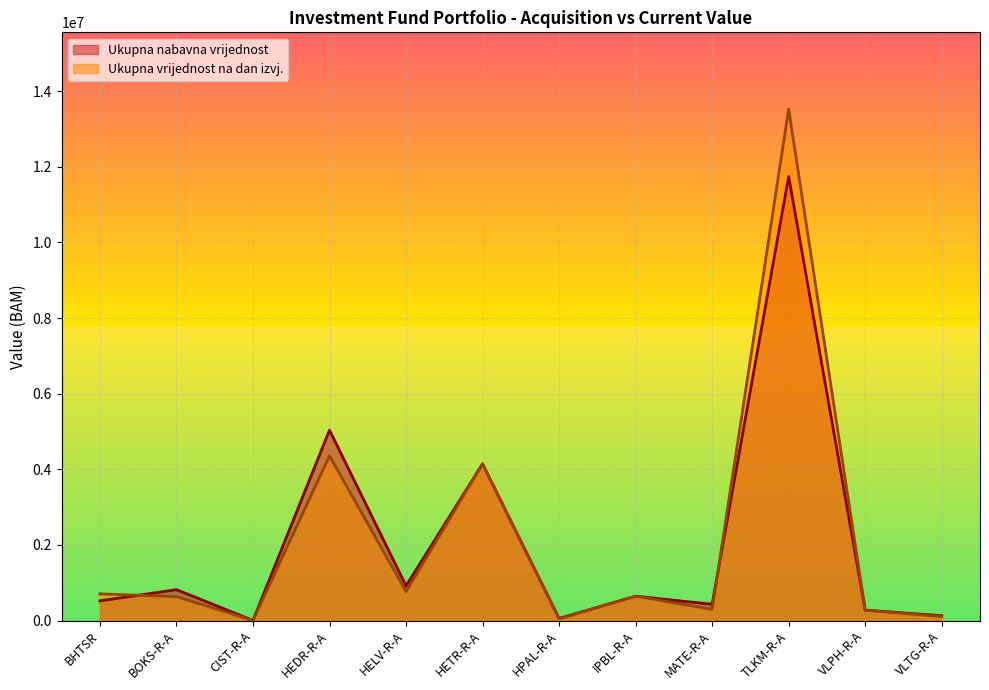

In Ukupna vrijednost na dan izvj., how many points are lower than both neighbors (excluding endpoints)?

4